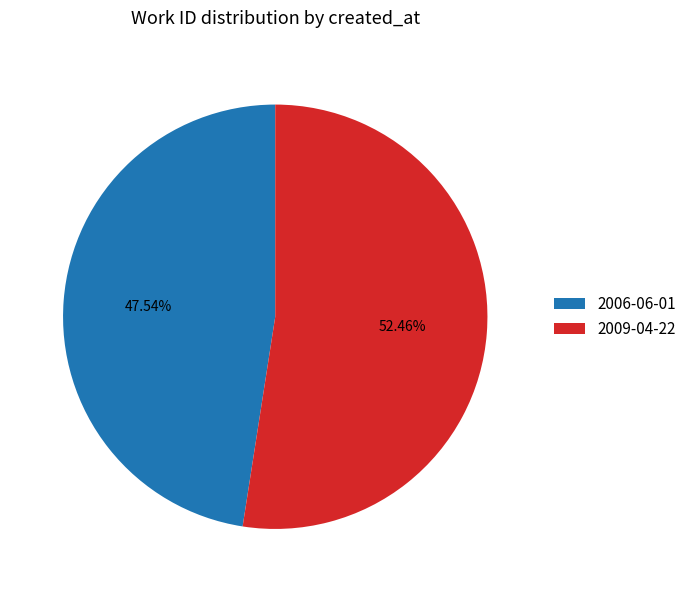

Rank the categories by value from highest to lowest.

2009-04-22, 2006-06-01